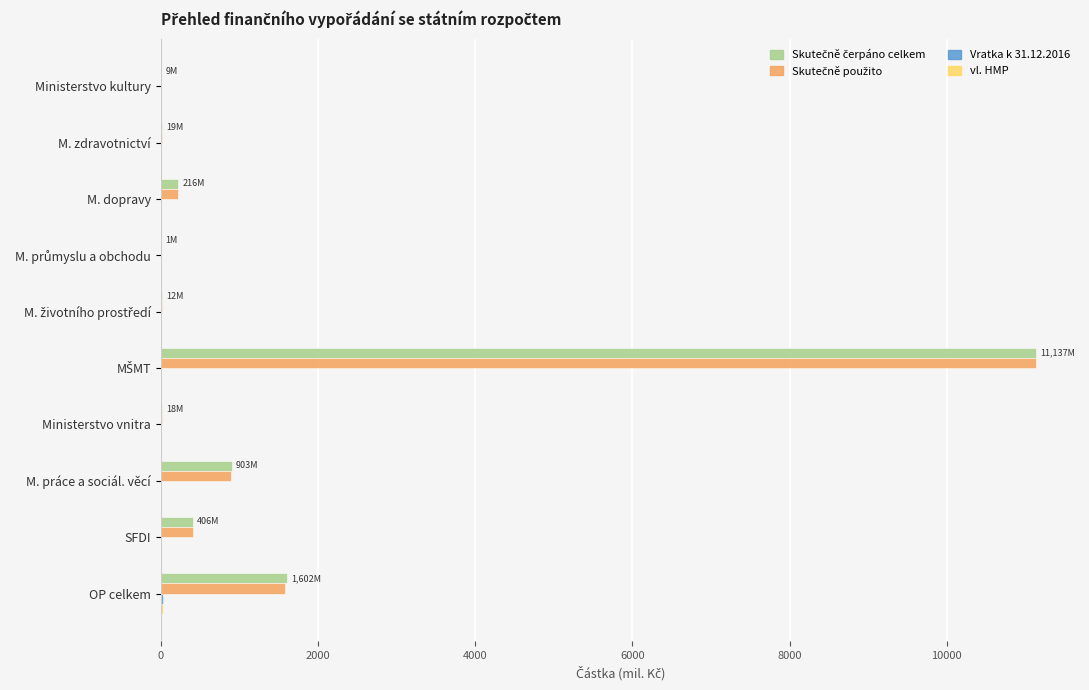

What is the greatest value displayed?

11137.2